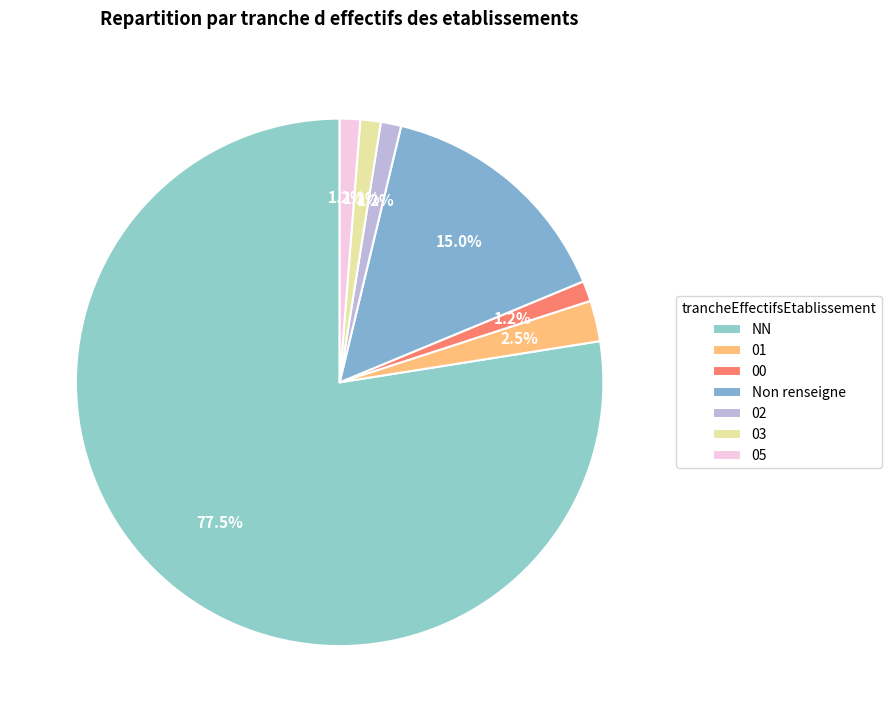

To the nearest percent, what portion does 02 represent?

1%